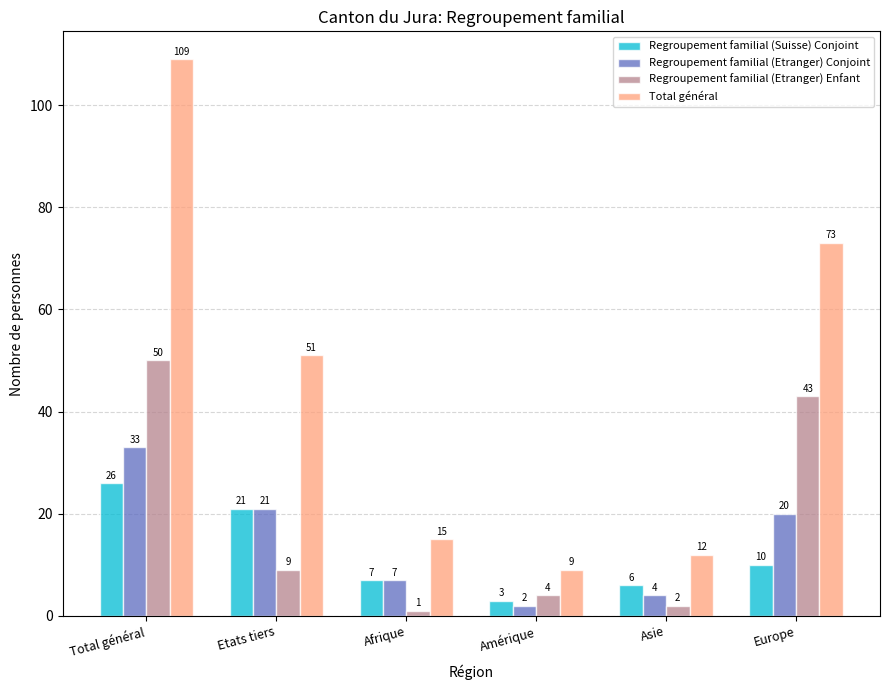

How many bars are there in each group?

4